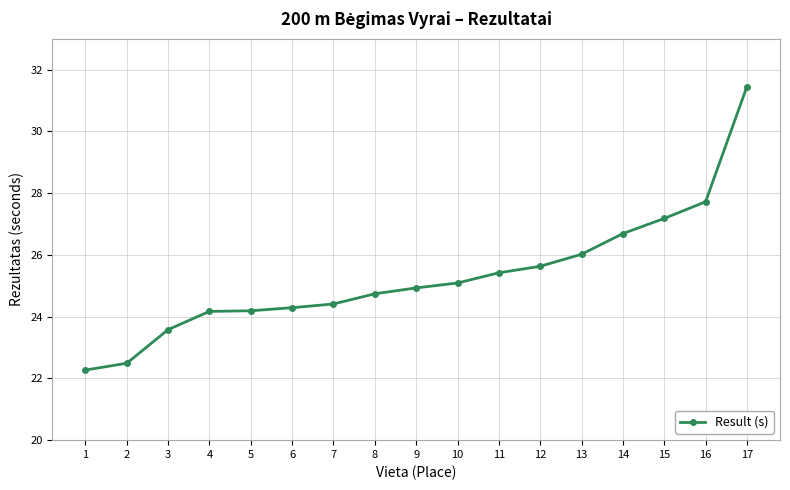

Which has a higher value, 1 or 9?

9